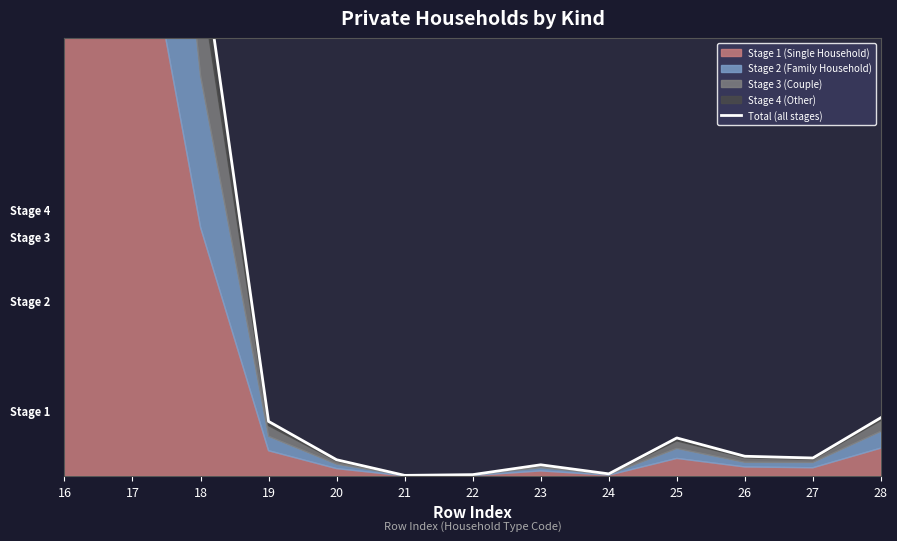

Rank the categories by value from highest to lowest.

16, 17, 18, 28, 19, 25, 26, 27, 20, 23, 24, 22, 21